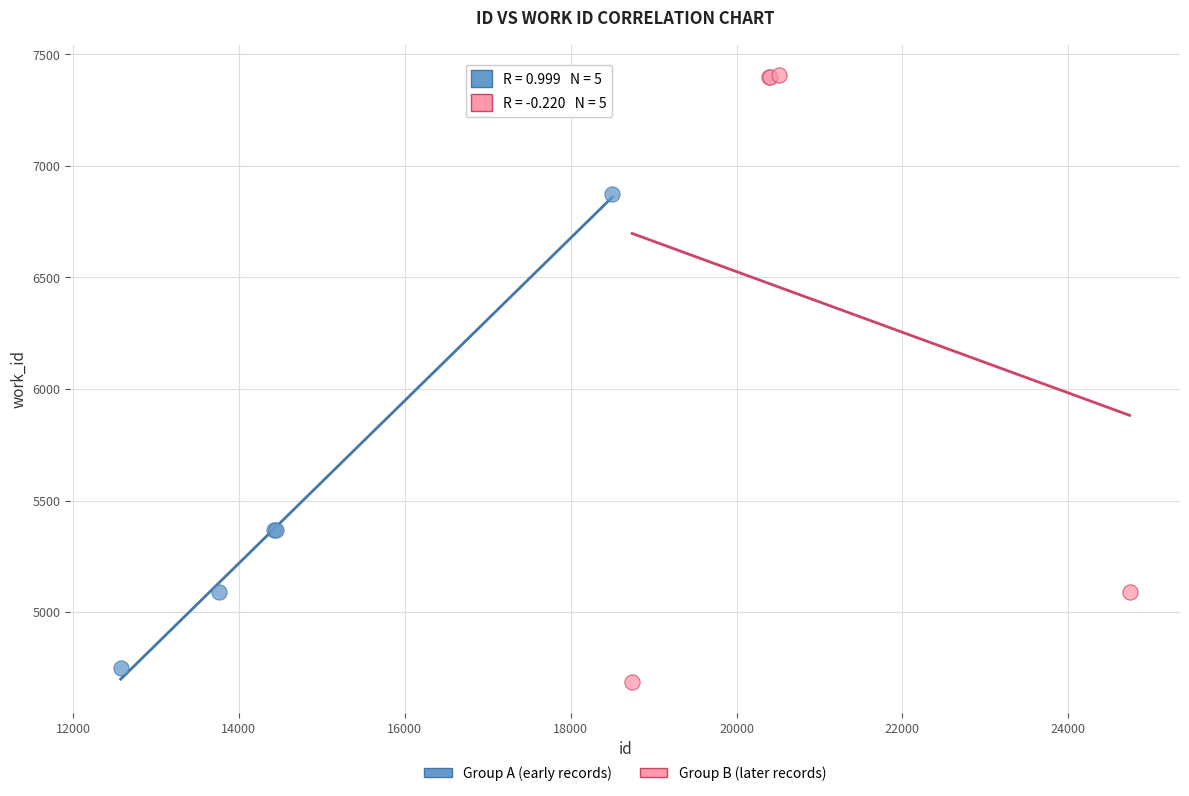

What are all the series names shown in the legend?

Group A (early records), Group B (later records)